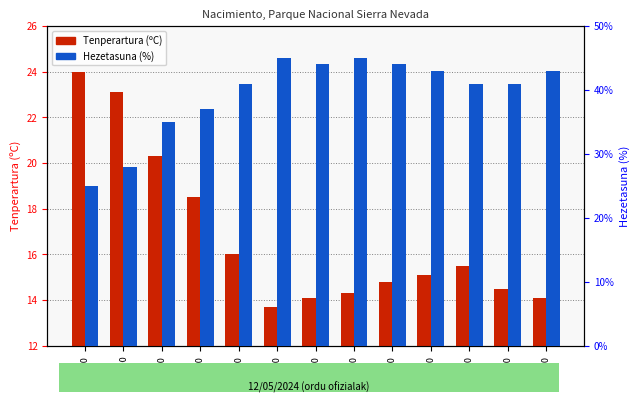

How many values in the Tenperartura (ºC) series exceed 15?

7